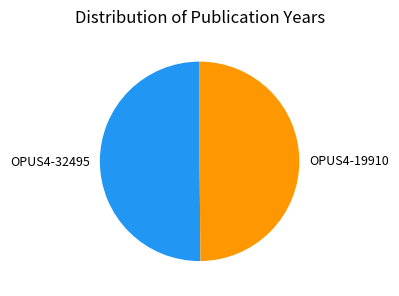

How many slices are in this pie chart?

2